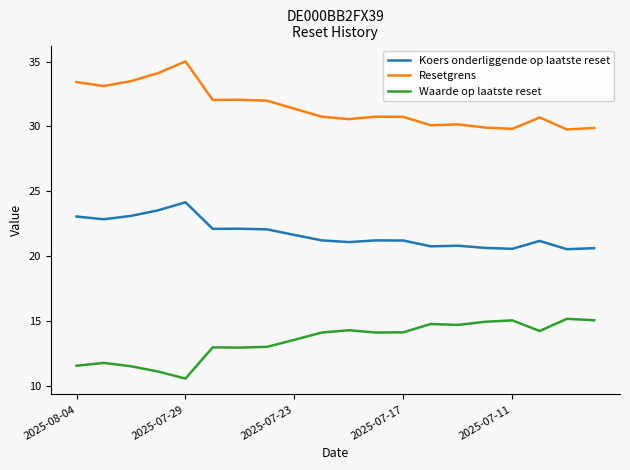

Which series has the largest total across all categories?

Resetgrens